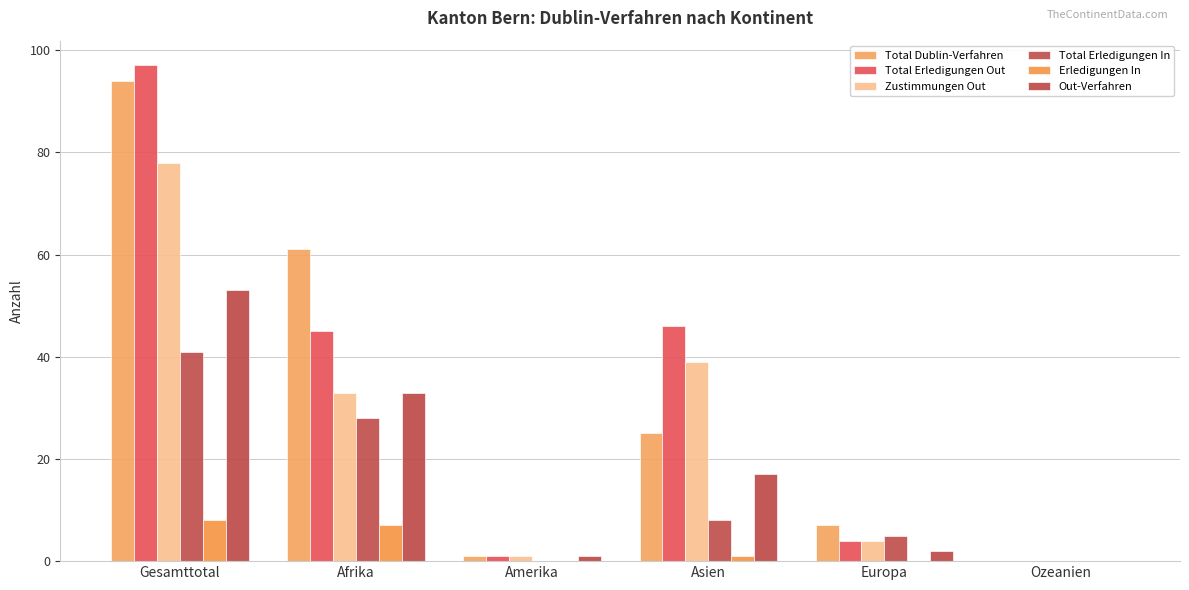

What is the difference between the Zustimmungen Out values at Europa and Amerika?

3